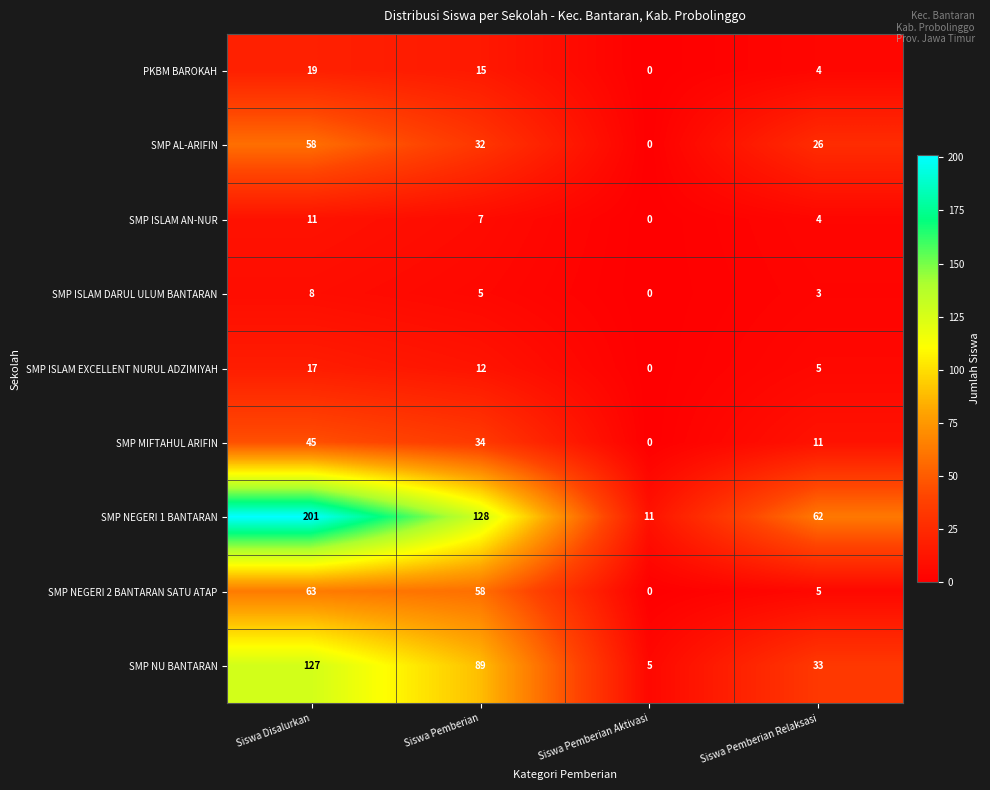

The value of SMP NEGERI 2 BANTARAN SATU ATAP at Siswa Pemberian is 58. True or false?

True